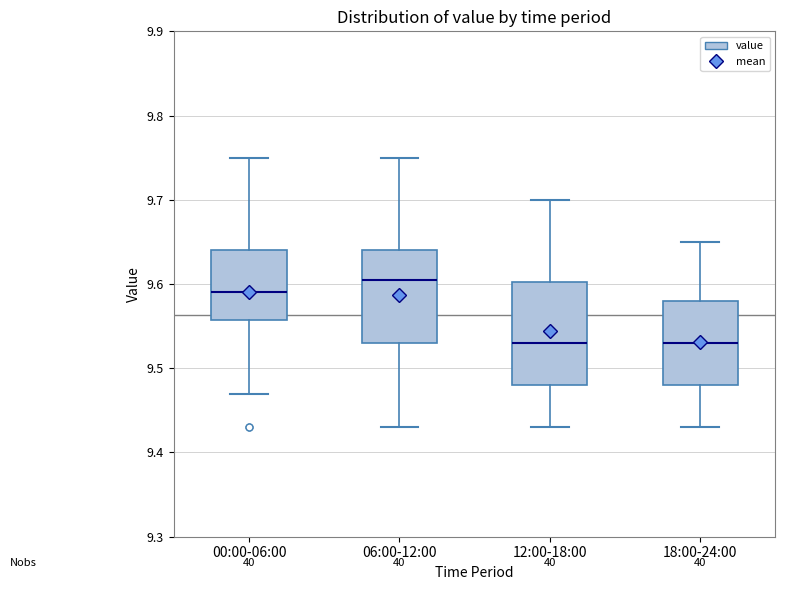

Reading left to right, read every box against the y-axis: the position of its median line, the range the box covers, and the ends of its whiskers. The values are not printed on the chart, so give them approximately, as read against the axis.

00:00-06:00: median 9.59, box 9.56 to 9.64, whiskers 9.47 to 9.75
06:00-12:00: median 9.61, box 9.53 to 9.64, whiskers 9.43 to 9.75
12:00-18:00: median 9.53, box 9.48 to 9.60, whiskers 9.43 to 9.70
18:00-24:00: median 9.53, box 9.48 to 9.58, whiskers 9.43 to 9.65